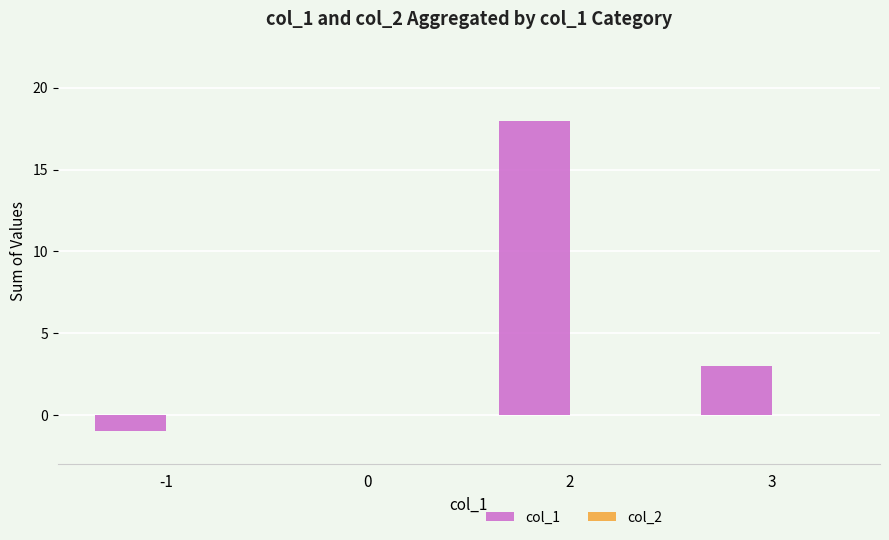

The value at 0 is 0. True or false?

True